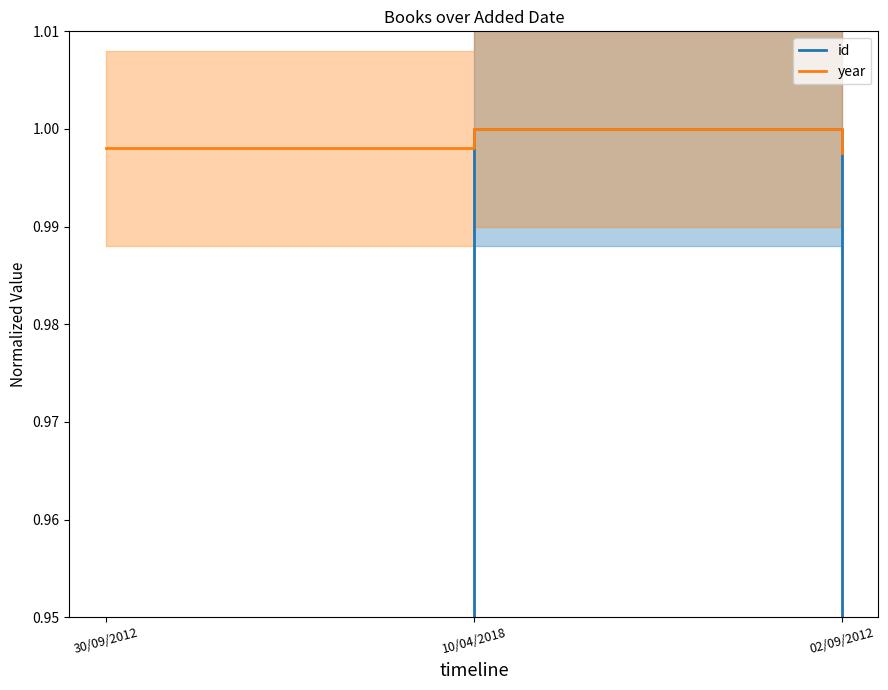

At how many categories does at least one series exceed 0?

3